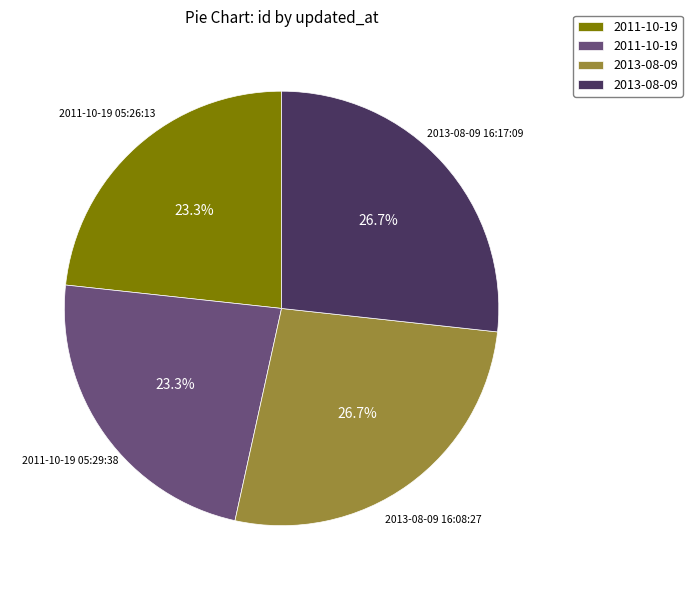

What is the total percentage of 2011-10-19 05:29:38 and 2013-08-09 16:17:09?

50.0%